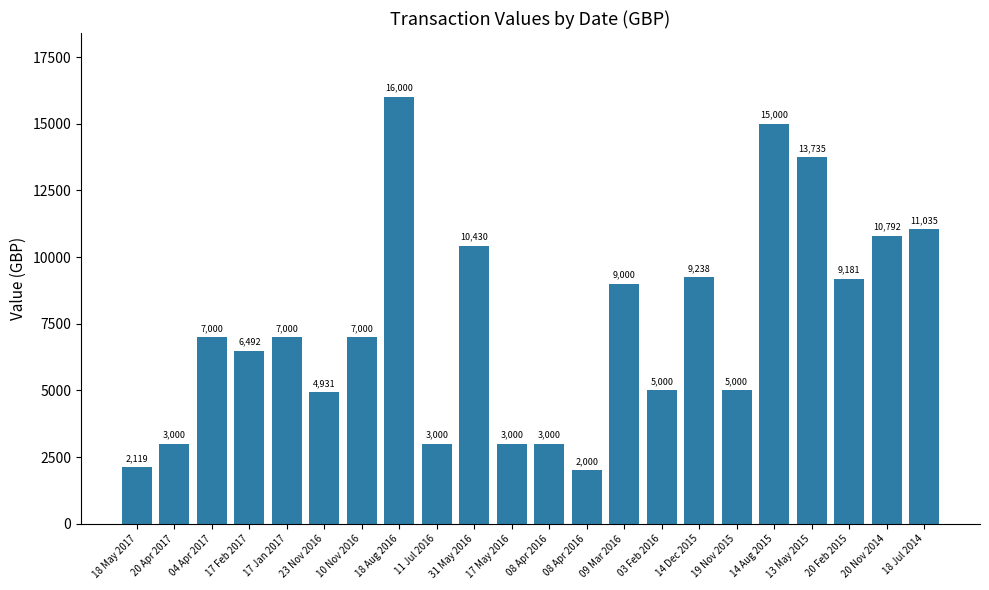

Is it true that the value at 08 Apr 2016 is 2819.3?

False